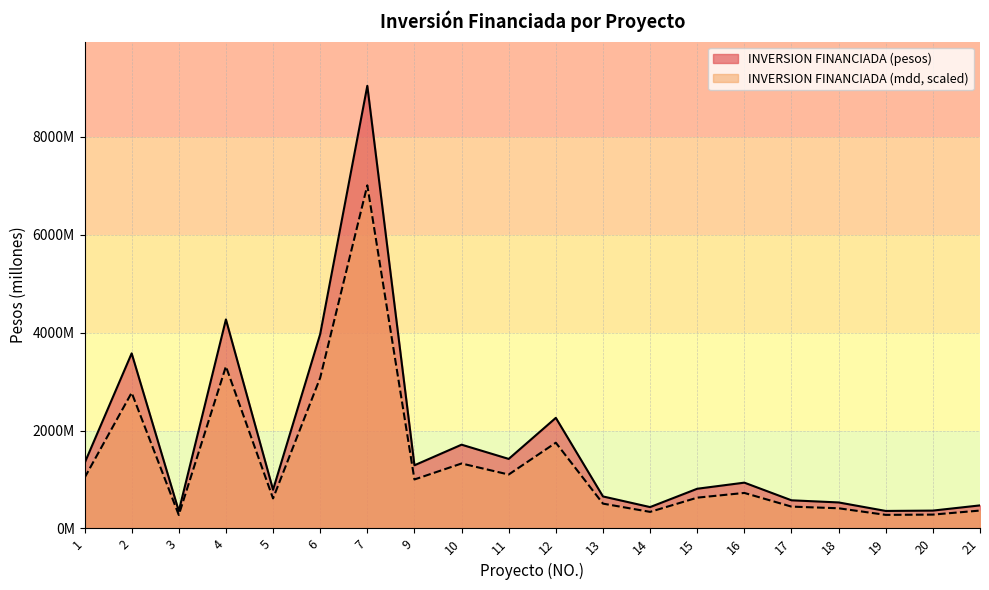

Is the value of INVERSION FINANCIADA (mdd) at 21 greater than the value of INVERSION FINANCIADA (pesos) at 2?

No